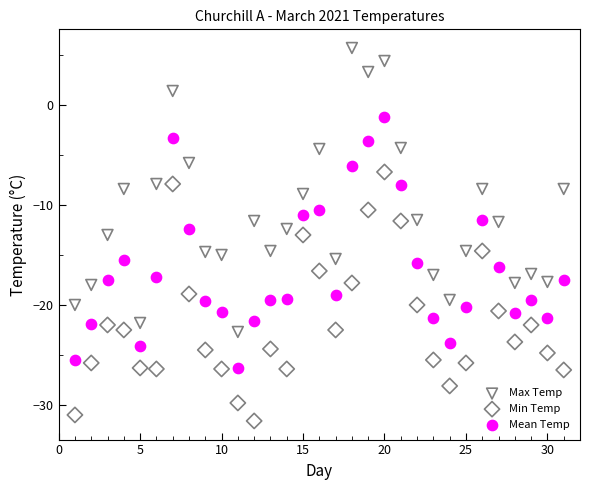

Which series has the largest Y range (max minus min)?

Max Temp